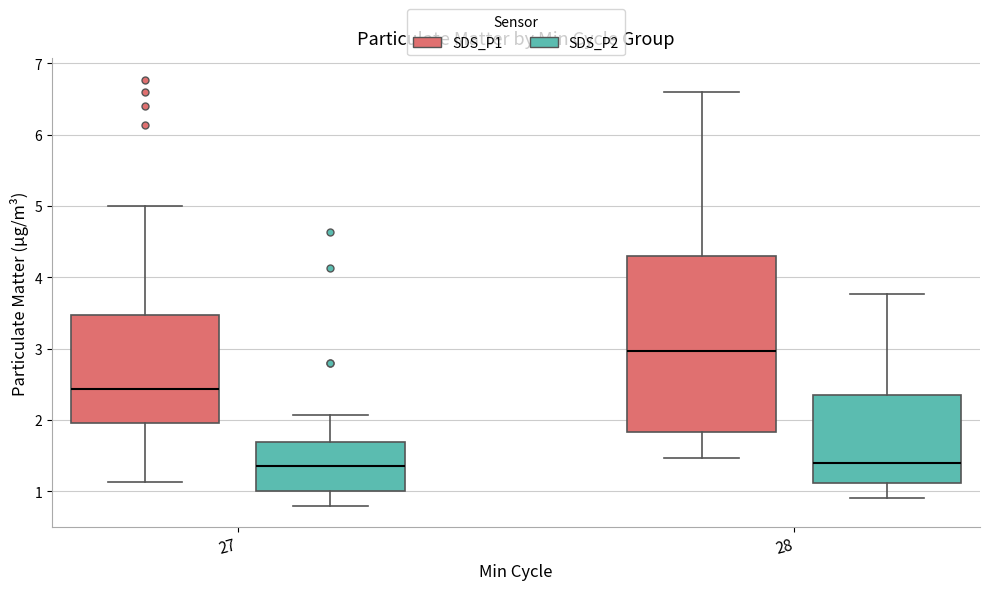

Reading left to right, read every box against the y-axis: the position of its median line, the range the box covers, and the ends of its whiskers. The values are not printed on the chart, so give them approximately, as read against the axis.

27 (SDS_P1): median 2.4, box 2.0 to 3.5, whiskers 1.1 to 5.0
27 (SDS_P2): median 1.4, box 1.0 to 1.7, whiskers 0.8 to 2.1
28 (SDS_P1): median 3.0, box 1.8 to 4.3, whiskers 1.5 to 6.6
28 (SDS_P2): median 1.4, box 1.1 to 2.4, whiskers 0.9 to 3.8